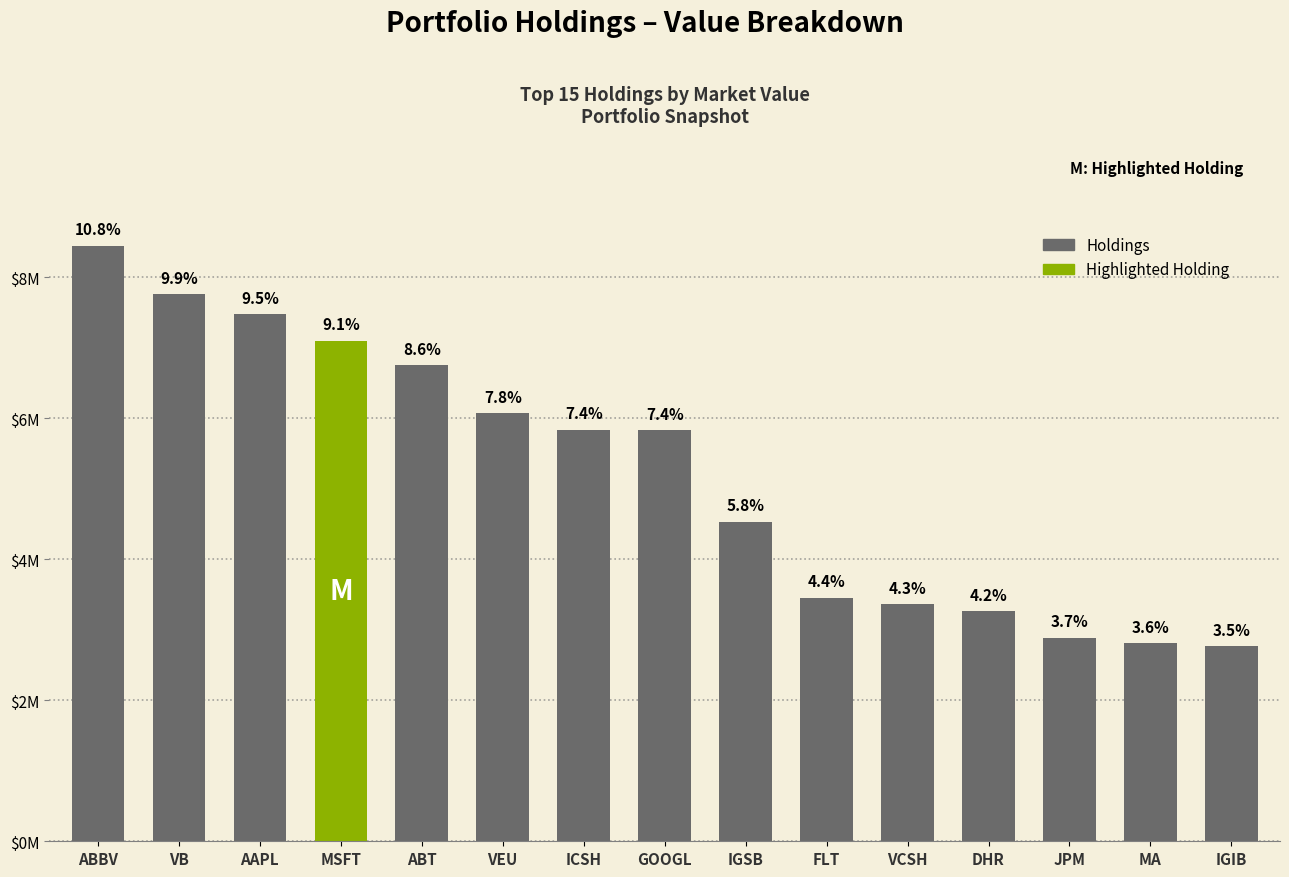

Reading right to left, extract all data points from this chart.

IGIB=2766190	MA=2812166	JPM=2886188	DHR=3261275	VCSH=3361335	FLT=3456793	IGSB=4531640	GOOGL=5835833	ICSH=5838286	VEU=6076250	ABT=6758017	MSFT=7103593	AAPL=7477956	VB=7765012	ABBV=8448721